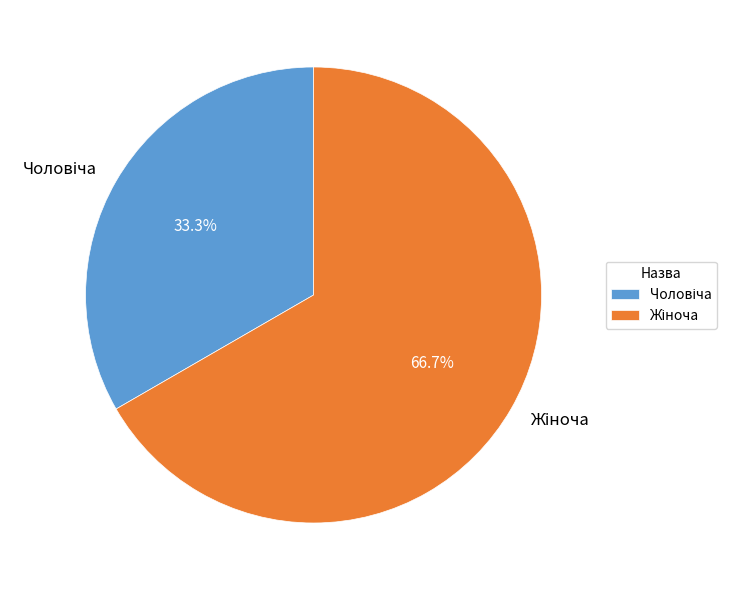

Is there a majority slice in this chart?

Yes